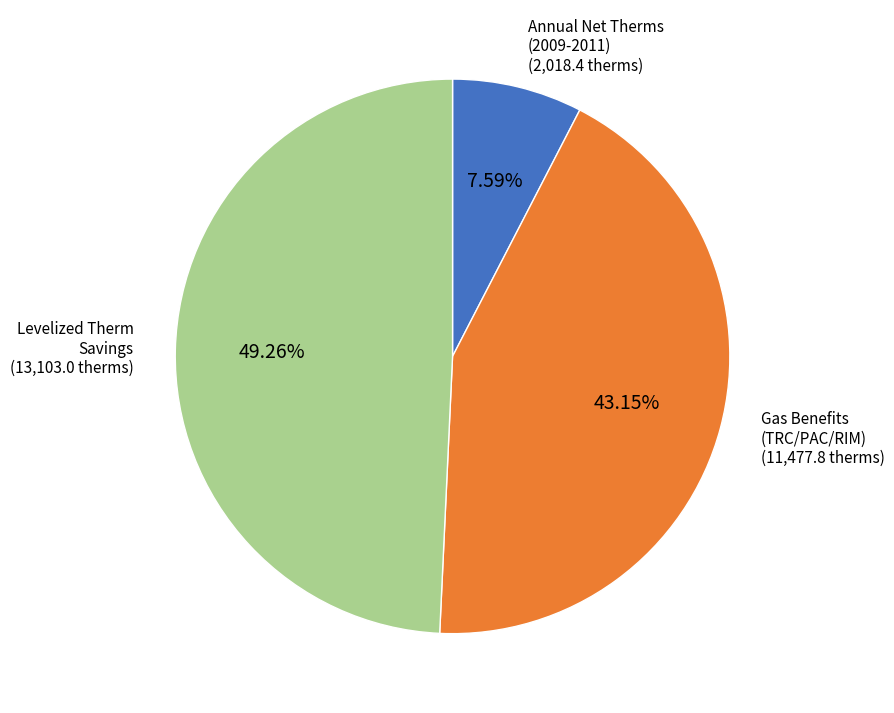

To the nearest percent, what is the difference between the largest and smallest slice percentages?

42%